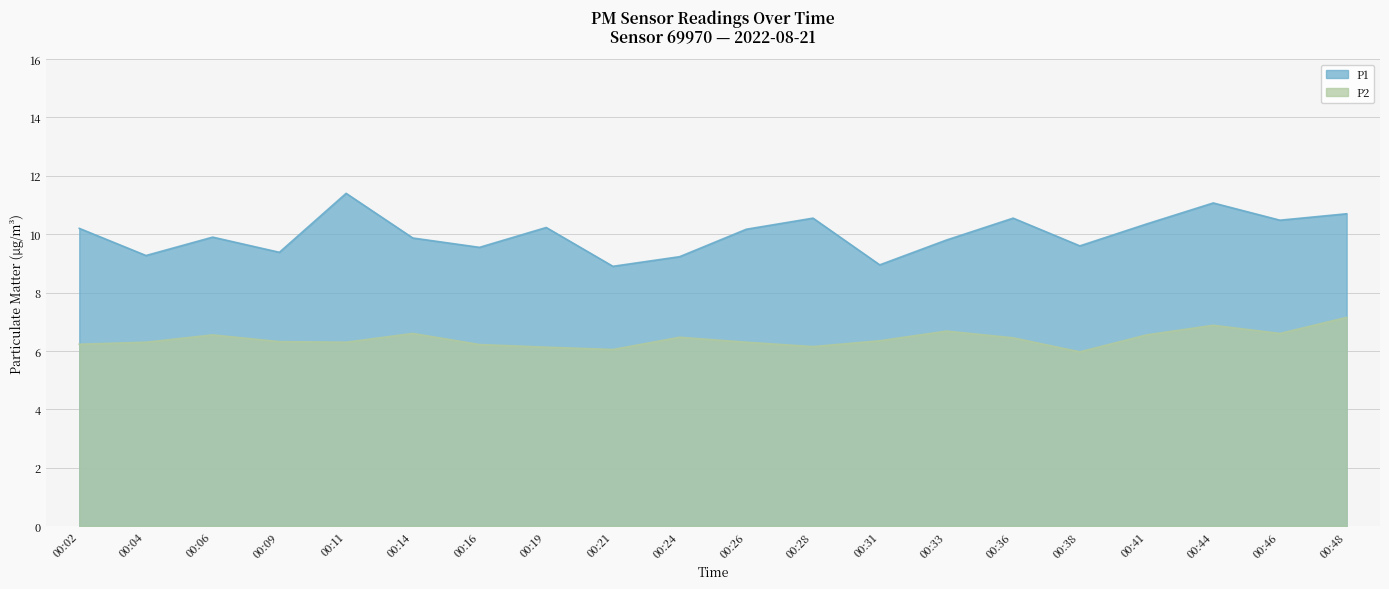

Which series has the largest total across all categories?

P1